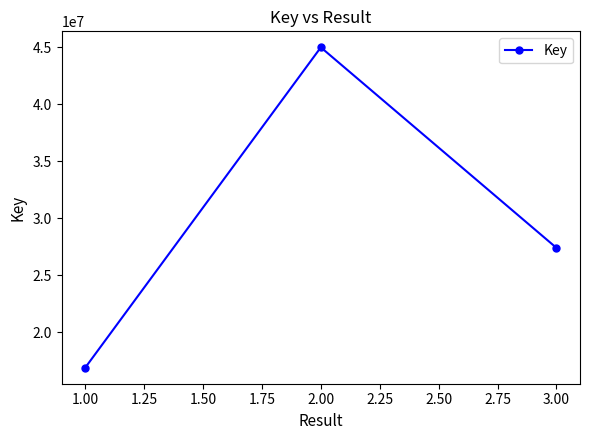

The value at 3.00 is 27407697. True or false?

True